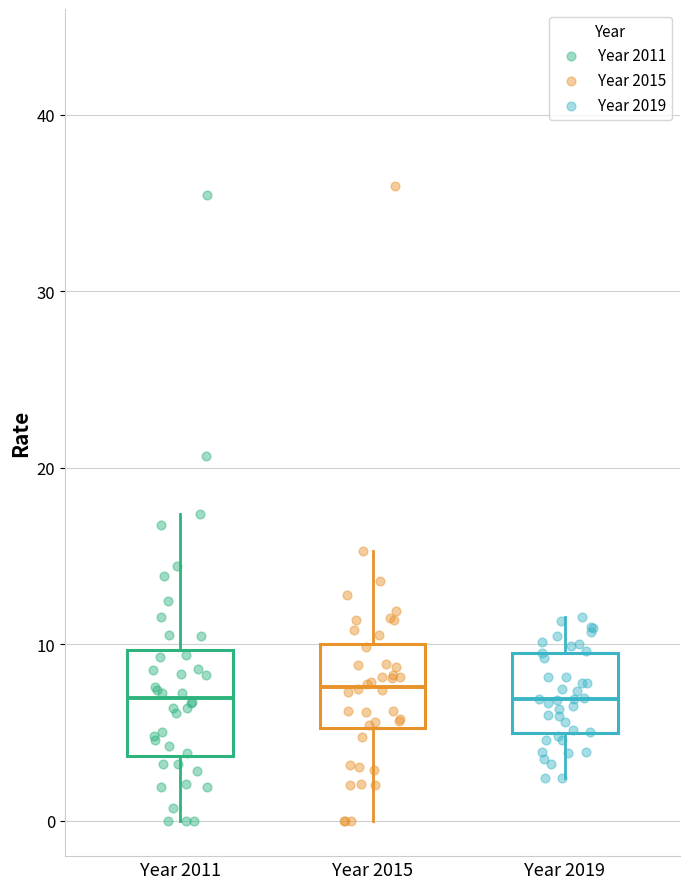

Comparing the boxes themselves (not the whiskers), which one is the tallest?

Year 2011